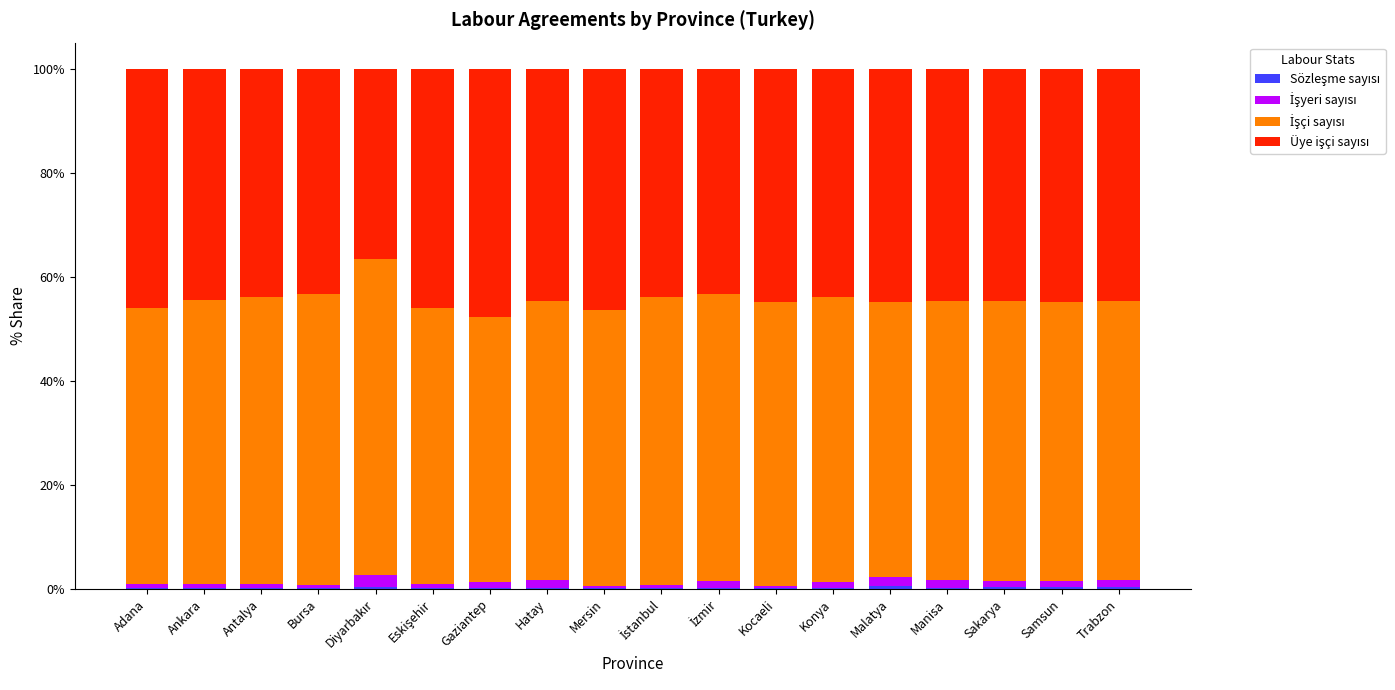

Where is İşyeri sayısı nearest to the value 1?

Konya